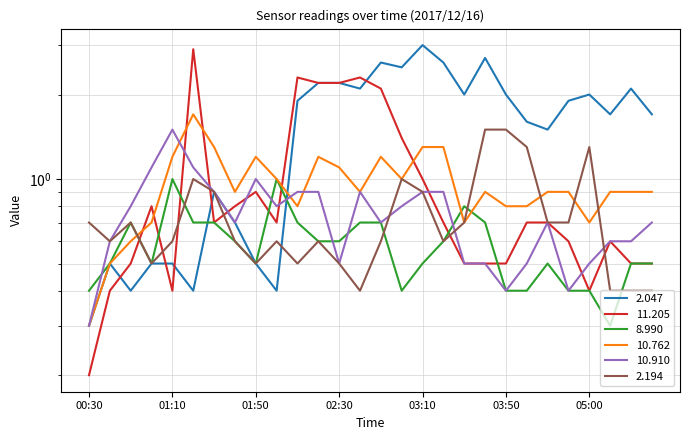

What is the approximate value of 11.205 at 01:40?

0.8